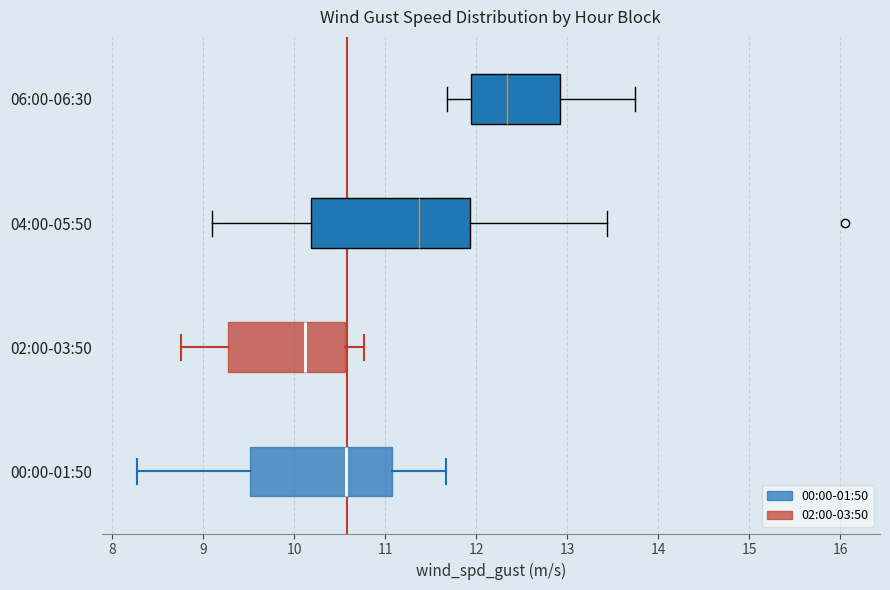

Which box has the furthest to the left median line?

02:00-03:50